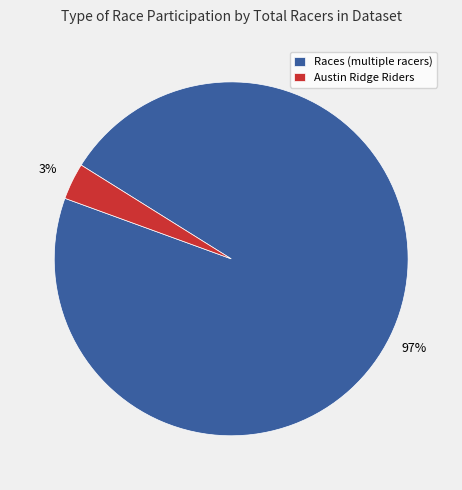

True or false: Races (multiple racers) accounts for 97% of the total.

True